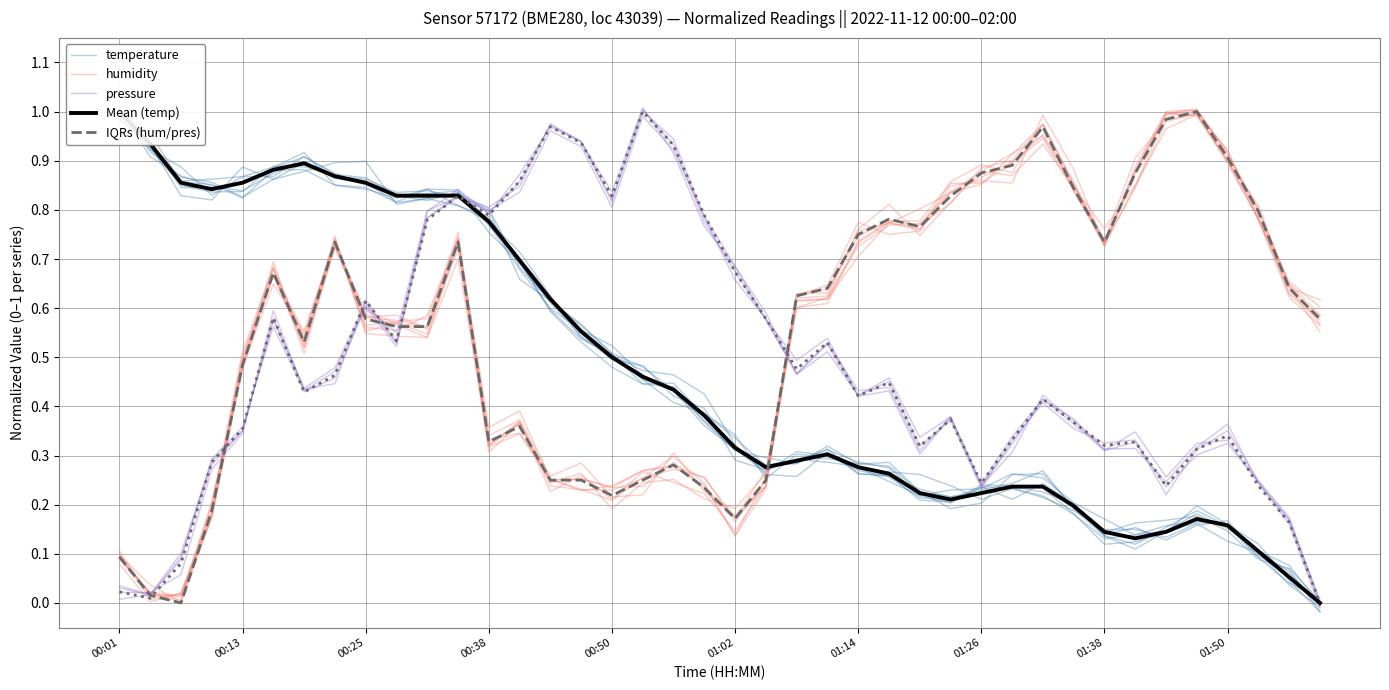

What is the spread (max minus min) of values at 01:14?

0.5